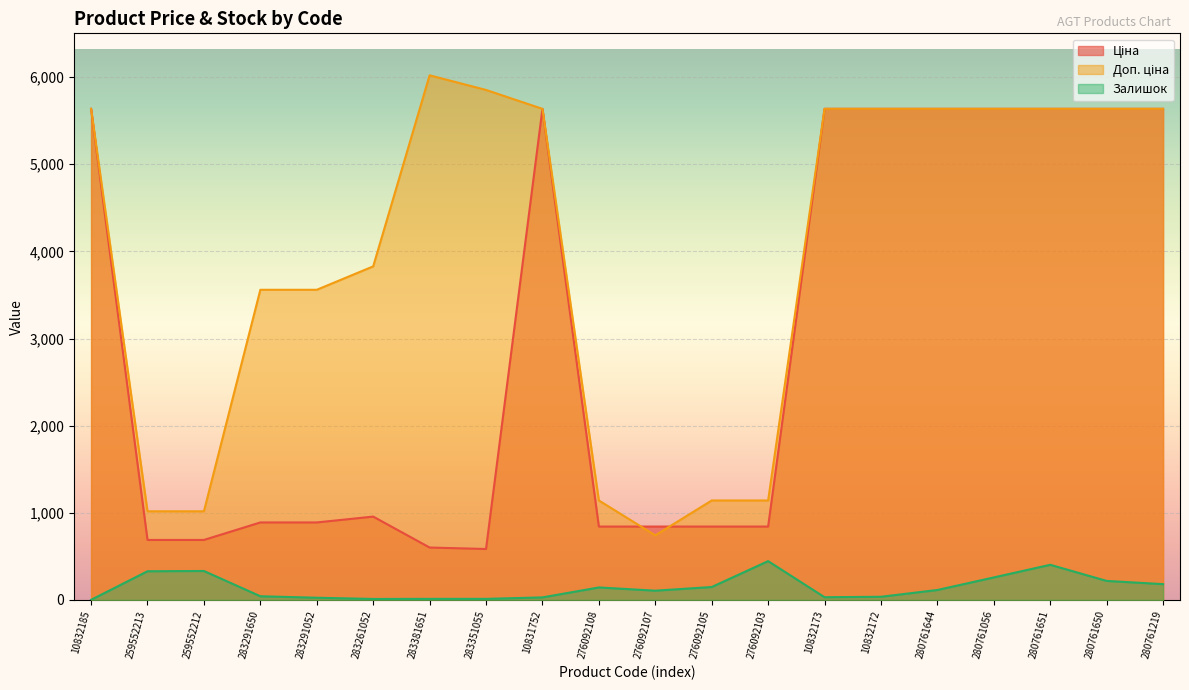

Reading left to right, extract all data points from this chart.

Ціна: 10832185=5636.0	259552213=689.1	259552212=689.1	283291650=889.9	283291052=889.9	283261052=957.1	283381651=602.1	283351055=585.3	10831752=5636.0	276092108=842.8	276092107=842.8	276092105=842.8	276092103=842.8	10832173=5636.0	10832172=5636.0	280761644=5636.0	280761056=5636.0	280761651=5636.0	280761650=5636.0	280761219=5636.0
Доп. ціна: 10832185=5636.0	259552213=1017.8	259552212=1017.8	283291650=3559.7	283291052=3559.7	283261052=3828.4	283381651=6020.8	283351055=5852.9	10831752=5636.0	276092108=1142.1	276092107=742.0	276092105=1142.1	276092103=1142.1	10832173=5636.0	10832172=5636.0	280761644=5636.0	280761056=5636.0	280761651=5636.0	280761650=5636.0	280761219=5636.0
Залишок: 10832185=2.0	259552213=330.0	259552212=333.0	283291650=43.0	283291052=26.0	283261052=12.0	283381651=13.0	283351055=13.0	10831752=30.0	276092108=144.0	276092107=107.0	276092105=149.0	276092103=446.0	10832173=32.0	10832172=37.0	280761644=115.0	280761056=259.0	280761651=404.0	280761650=219.0	280761219=182.0